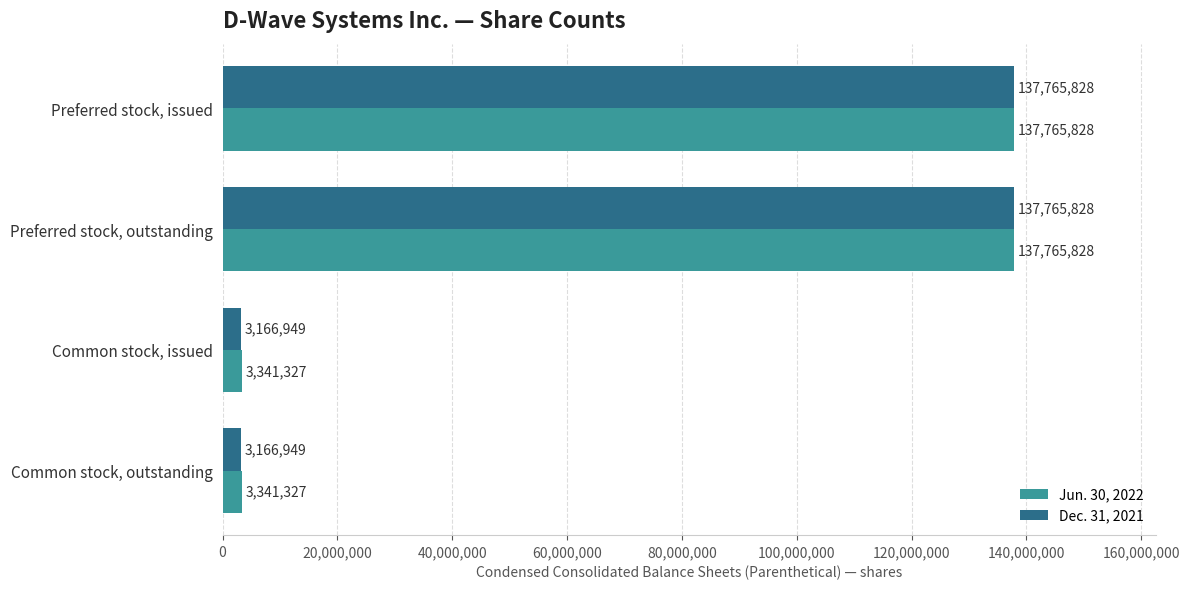

What is the sum of all Jun. 30, 2022 values?

282214310